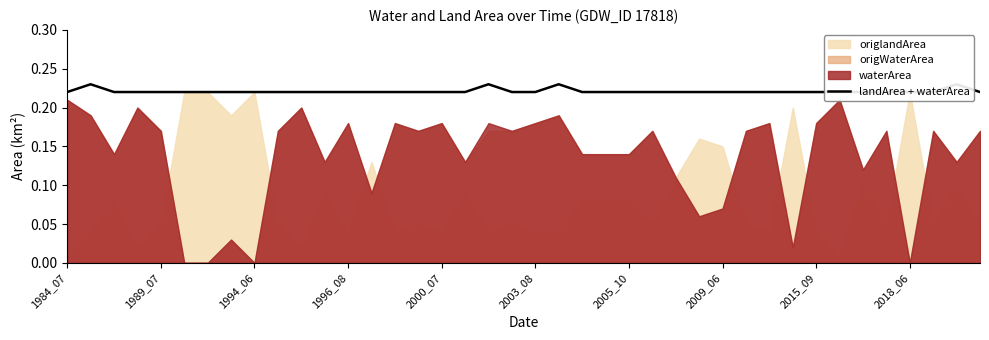

The value at 1994_06 is 0.3. True or false?

False